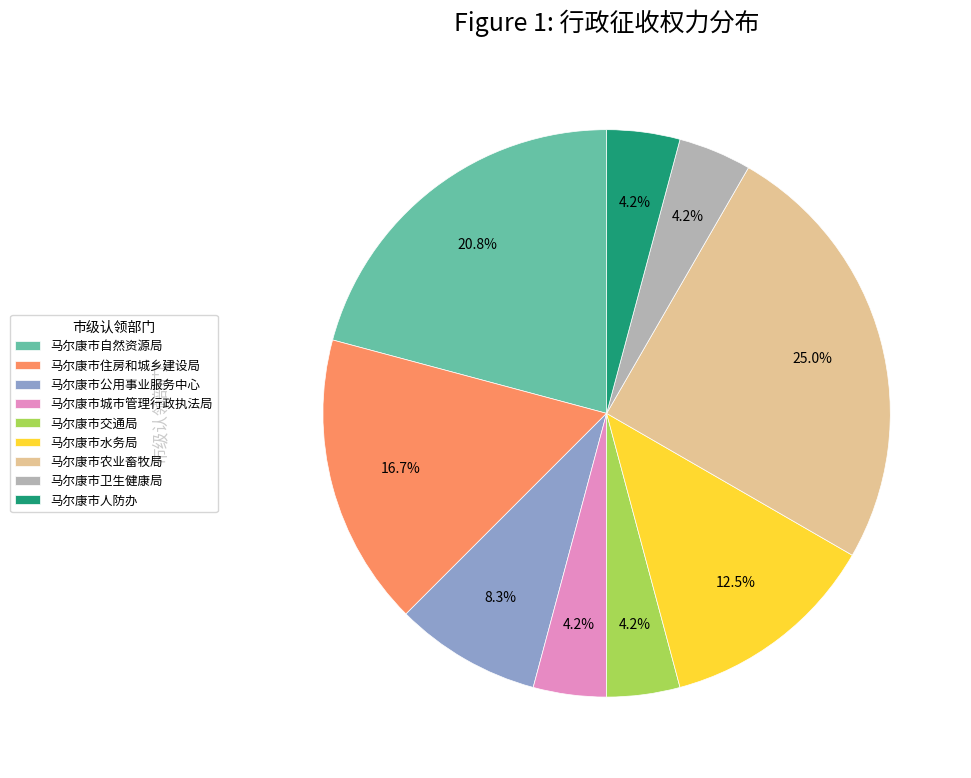

Is there a majority slice in this chart?

No